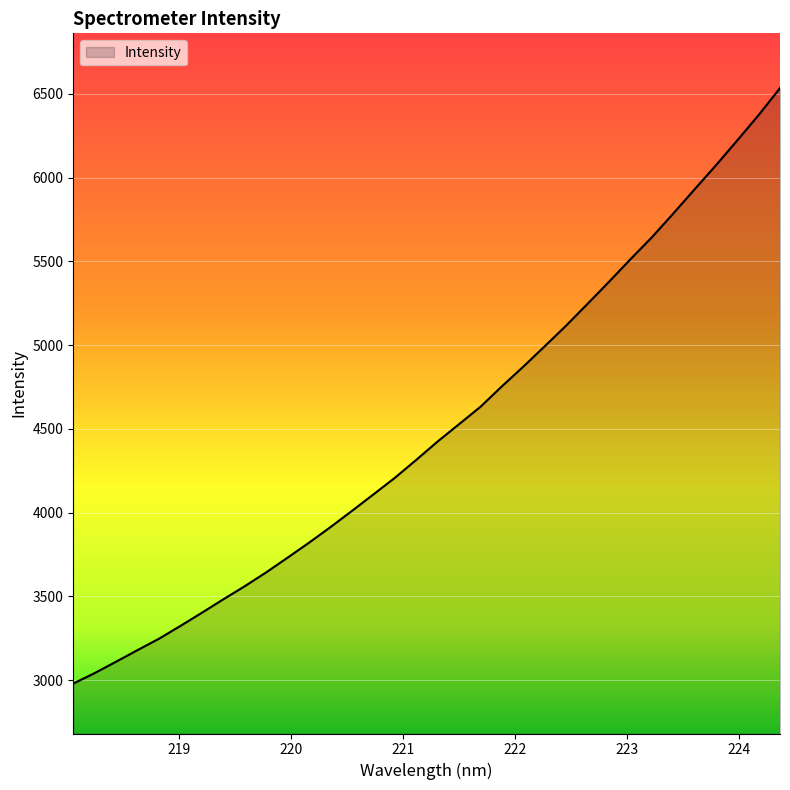

What is the minimum value shown in the chart?

2980.1